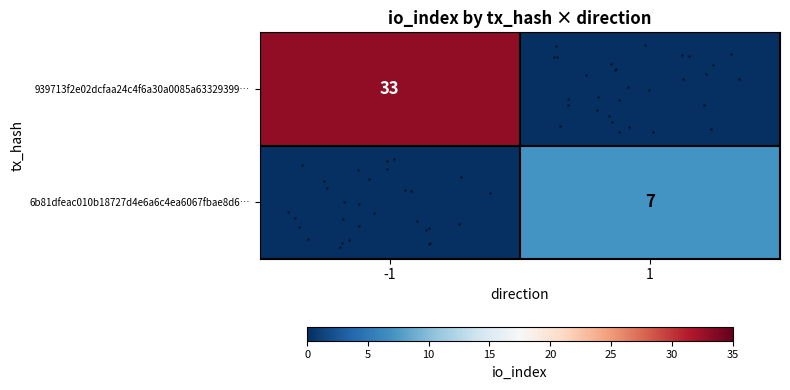

Which category has the lowest value in the row_0 series?

1